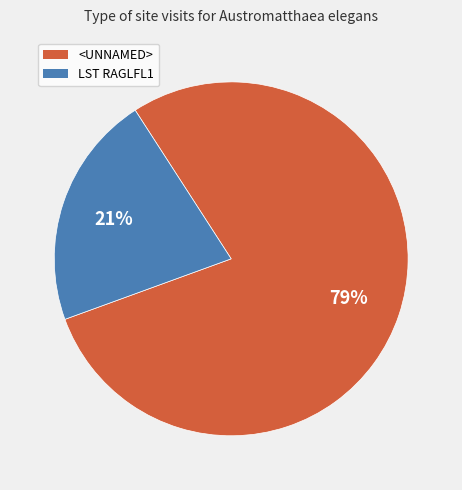

To the nearest percent, what is the combined percentage of LST RAGLFL1 and <UNNAMED>?

100%